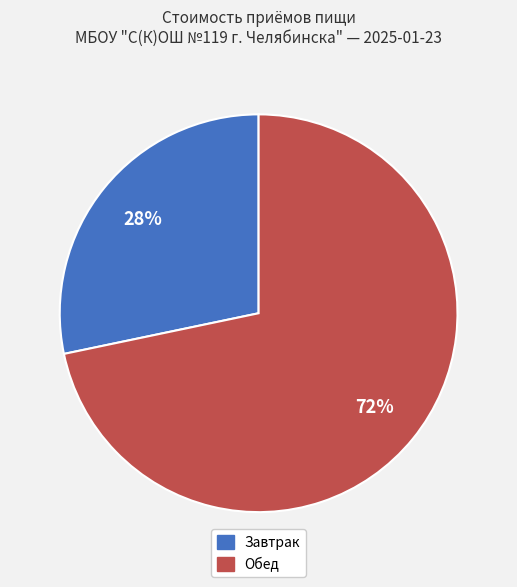

To the nearest percent, what is the average slice percentage?

50%